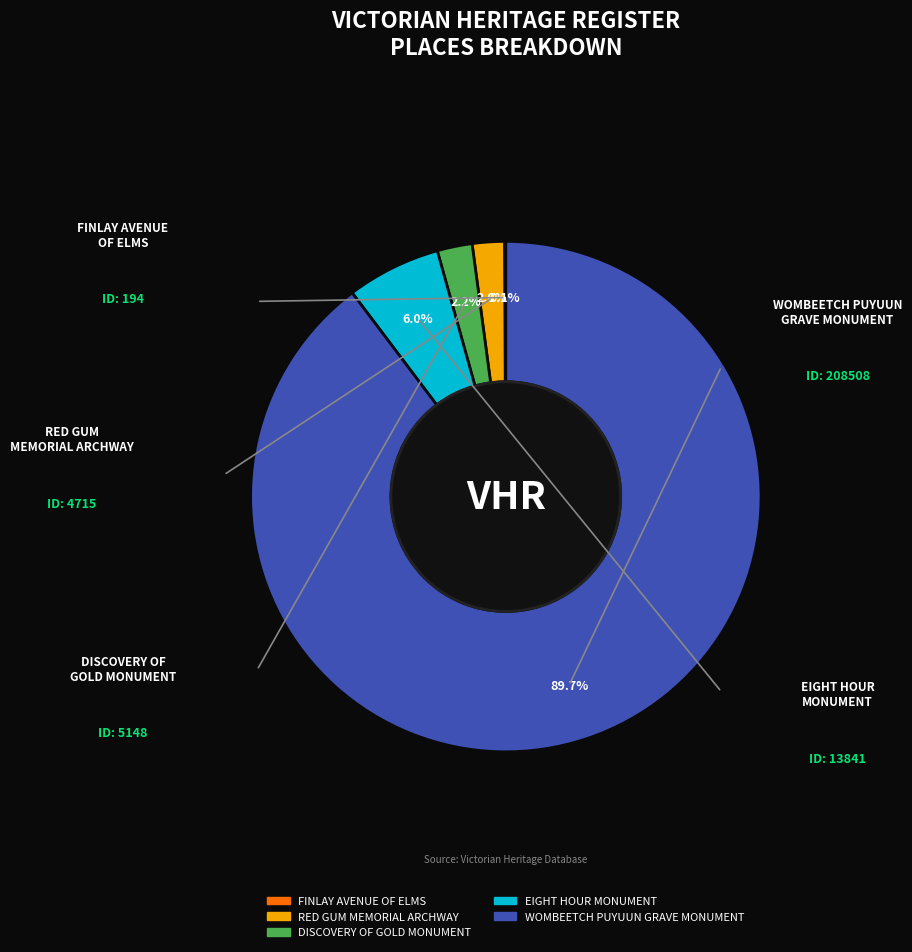

Which slice is the largest?

WOMBEETCH PUYUUN GRAVE MONUMENT